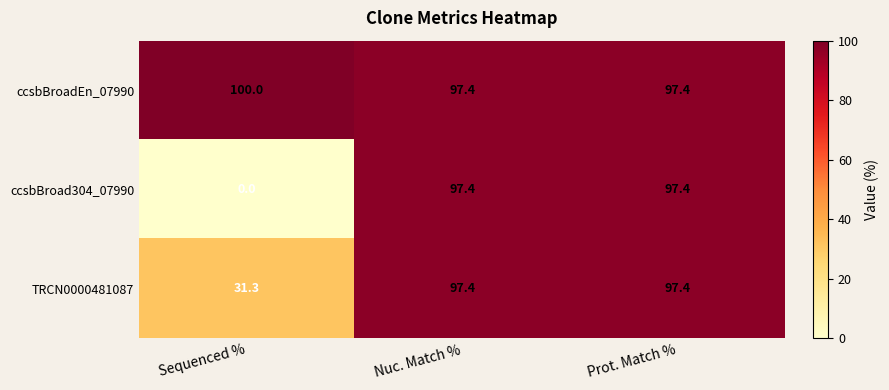

The value of ccsbBroad304_07990 at Prot. Match % is 97.4. True or false?

True